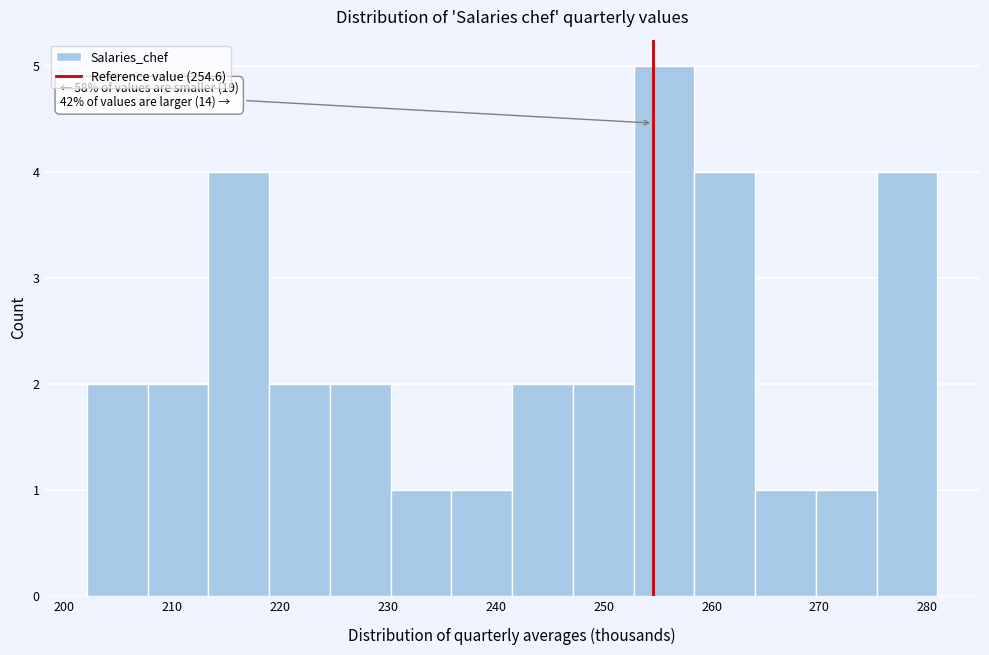

Over which range of the x-axis is the bar tallest?

253 to 258